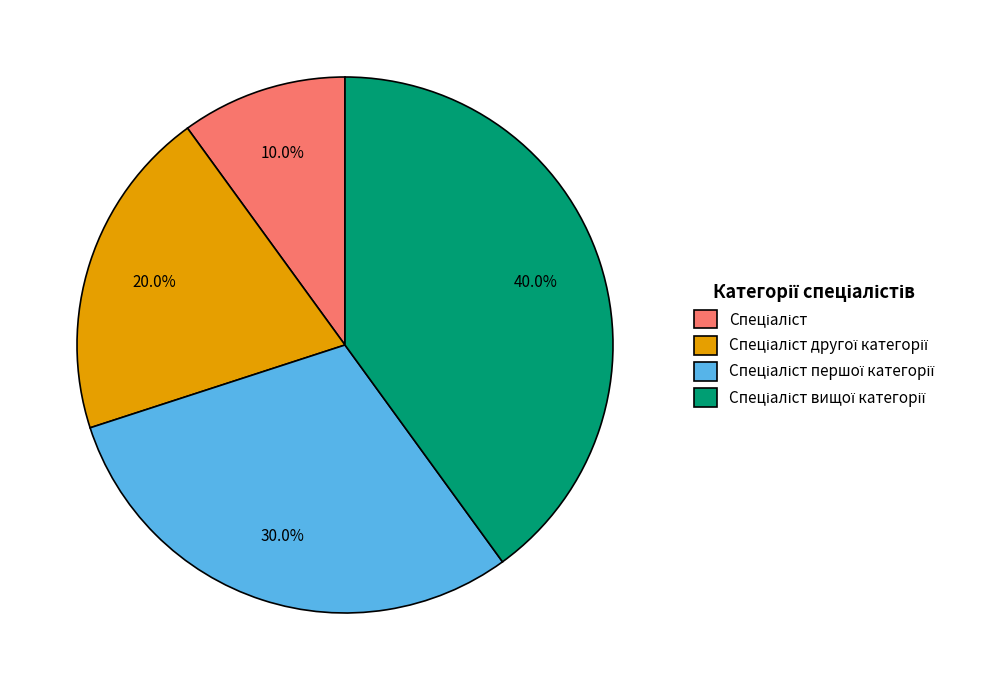

Does any single category account for the majority?

No